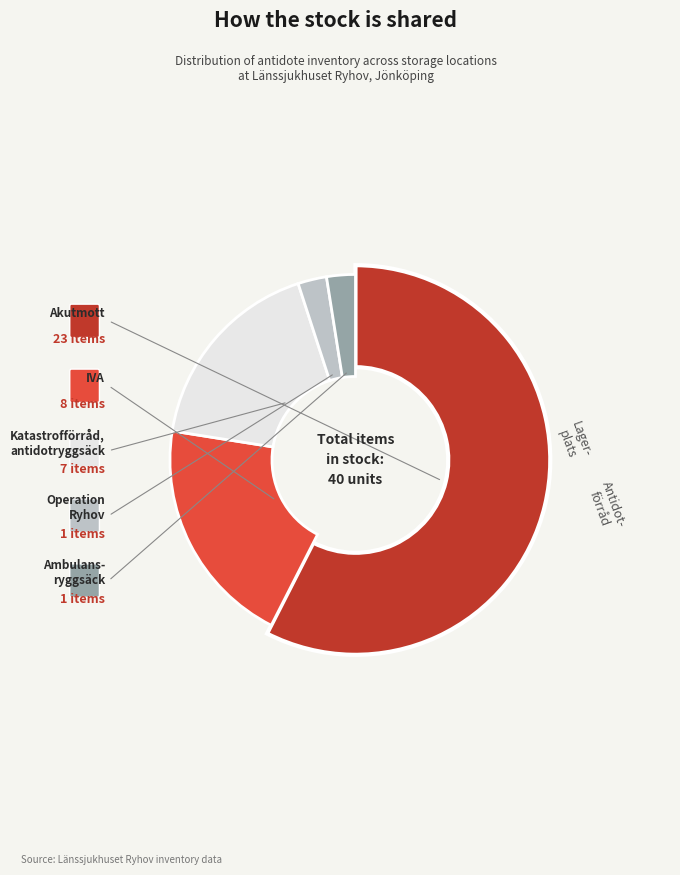

The IVA slice represents 12% of the pie. True or false?

False